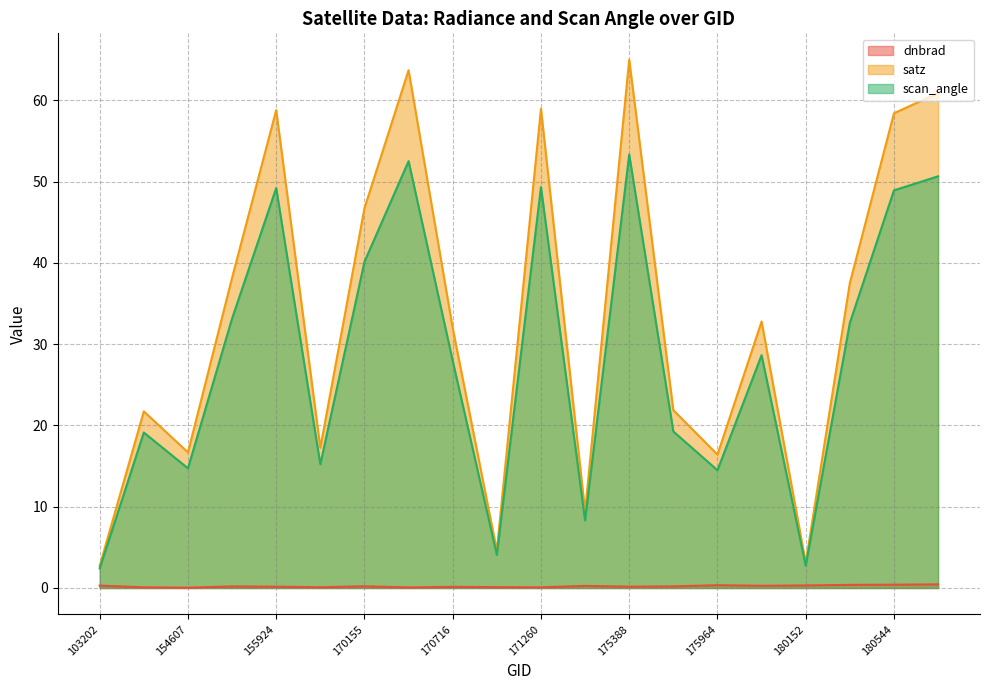

Is the value of dnbrad at 170338 greater than the value of satz at 180348?

No